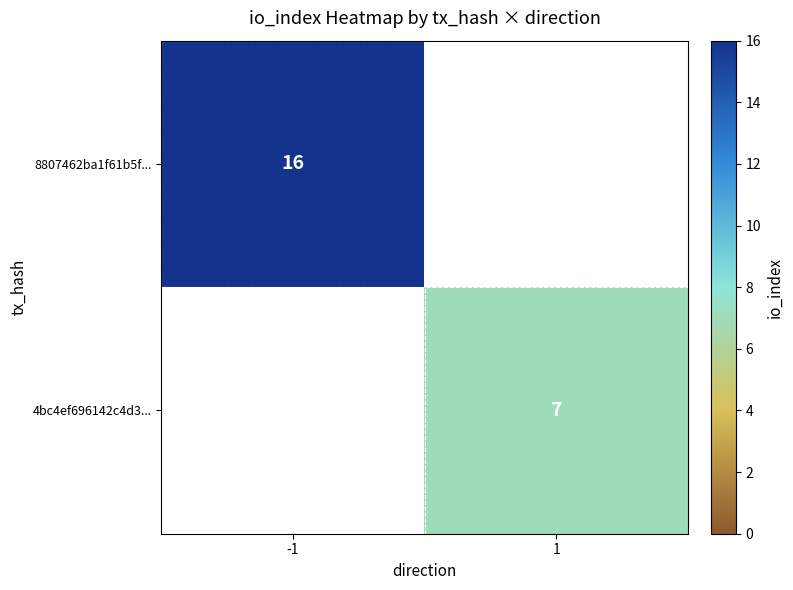

The 8807462ba1f61b5f... series shows 16 at -1. True or false?

True